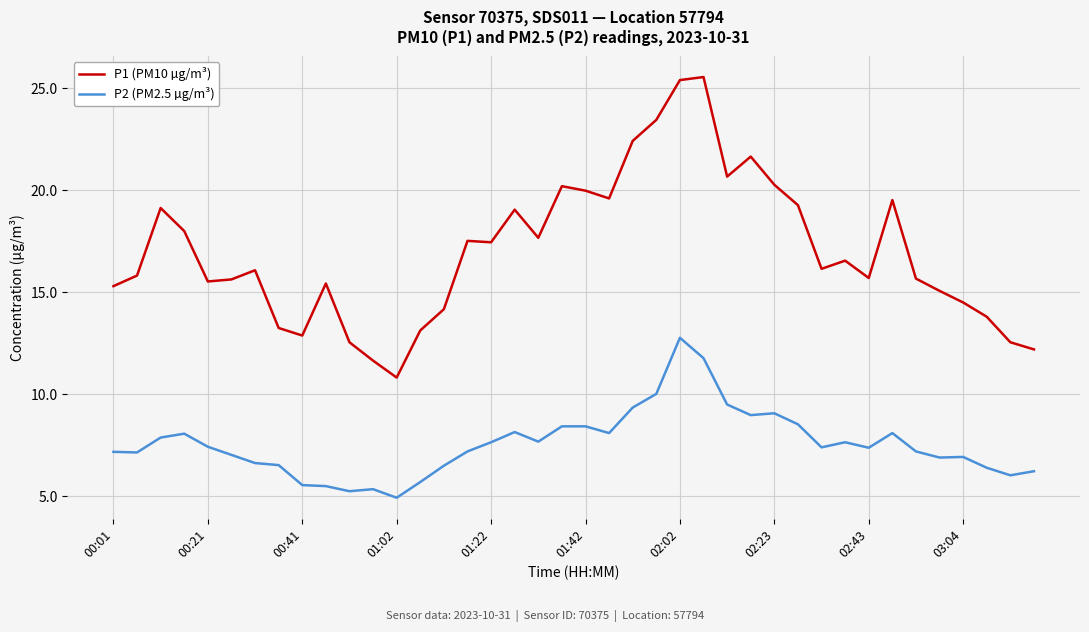

What is the maximum value shown in the chart?

25.6